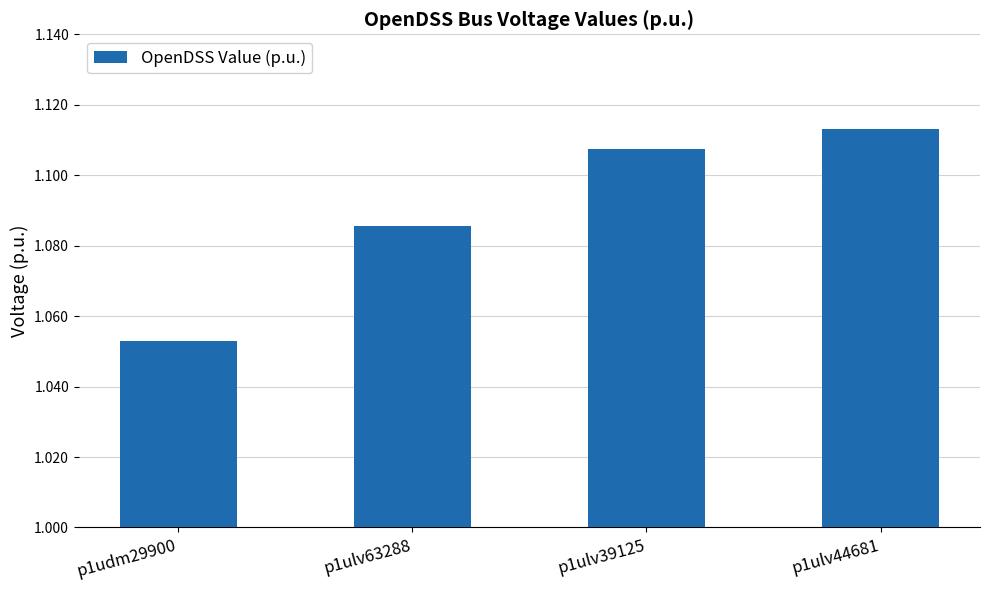

Count the number of categories in the chart.

4